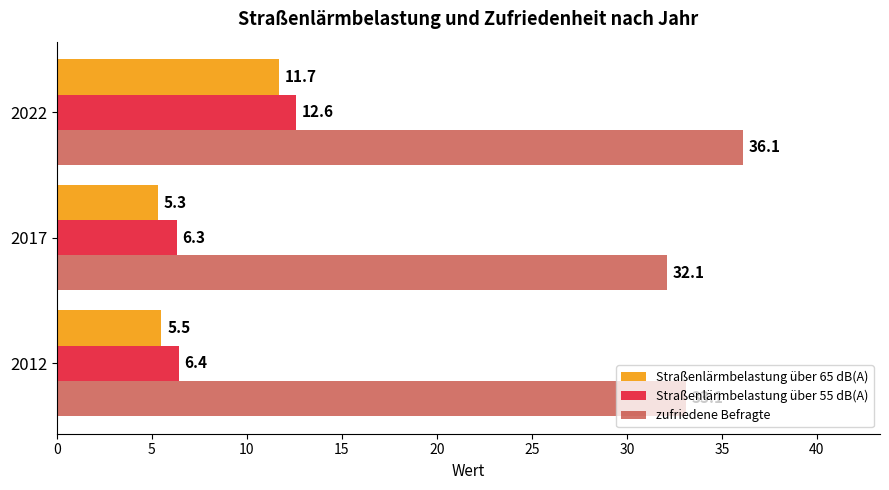

List the labels in order of zufriedene Befragte value, largest first.

2022, 2012, 2017